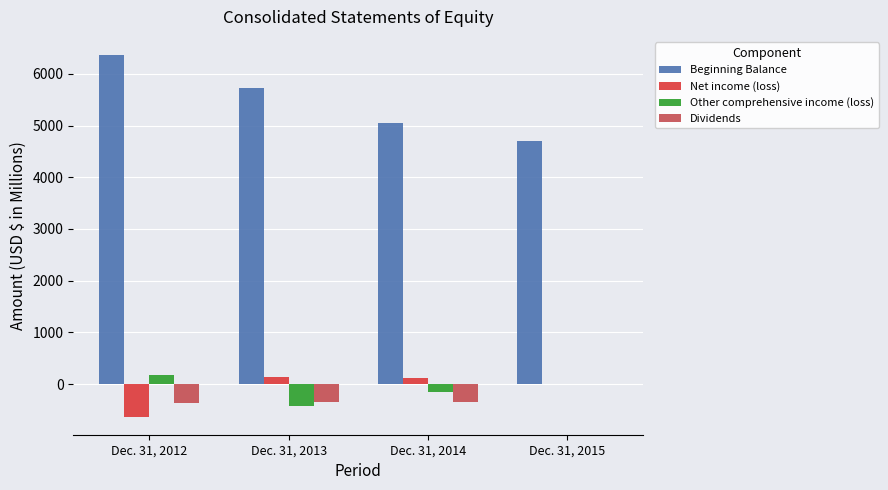

Is the value of Dividends at Dec. 31, 2013 greater than the value of Other comprehensive income (loss) at Dec. 31, 2014?

No